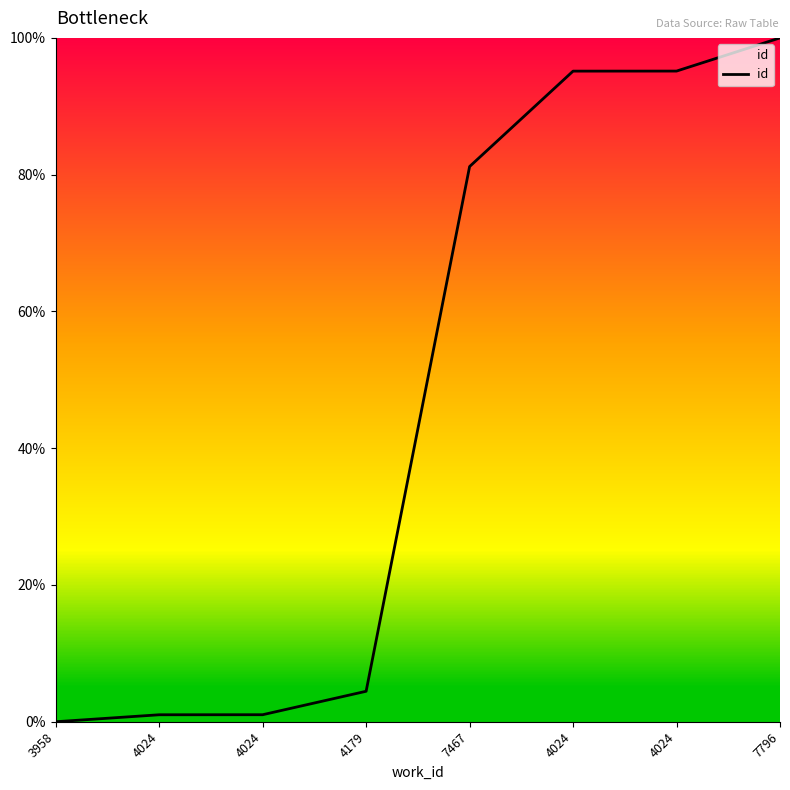

How many values exceed 81?

4